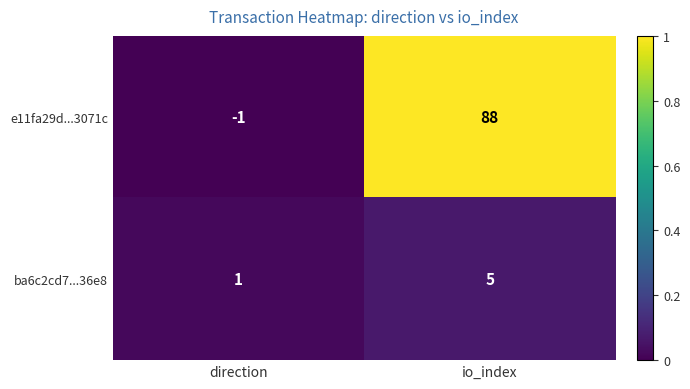

Which series changed the most between direction and io_index?

e11fa29d...3071c